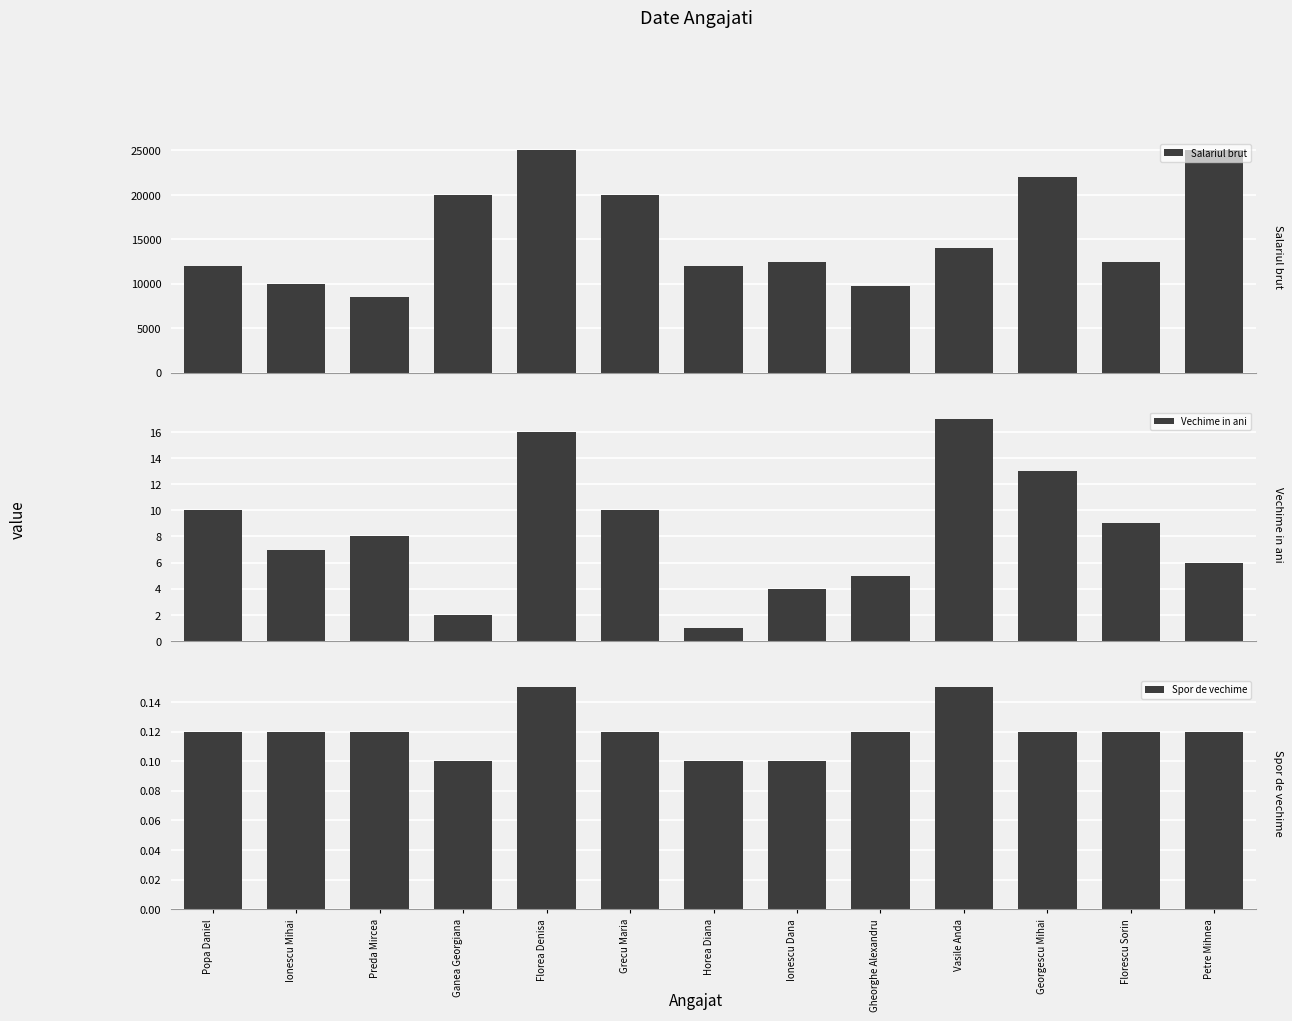

What are all the series names shown in the legend?

Salariul brut, Vechime in ani, Spor de vechime